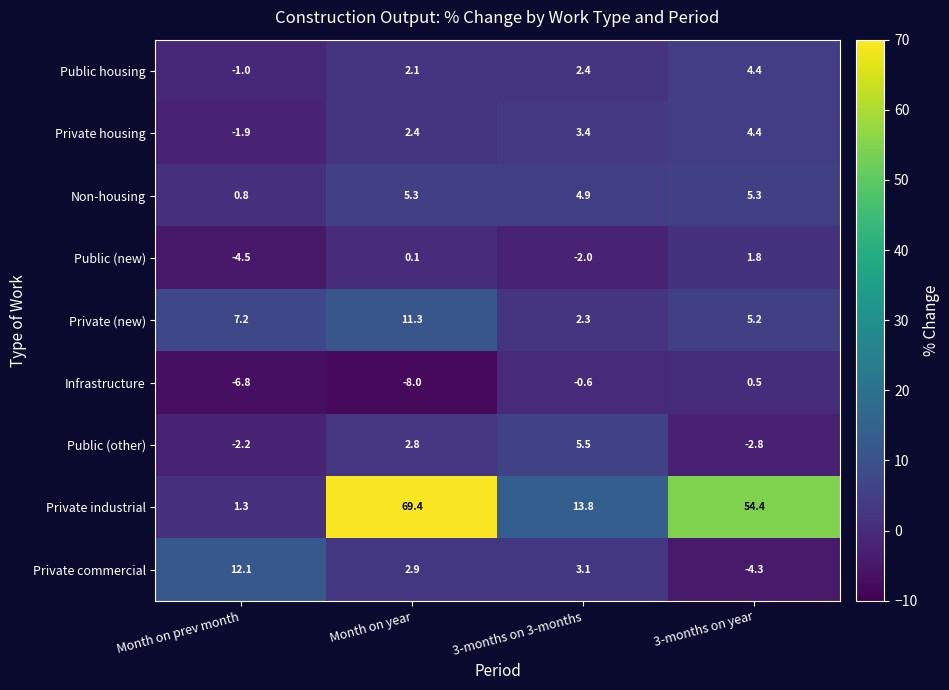

What is the difference between the Infrastructure values at Month on year and Month on prev month?

1.2